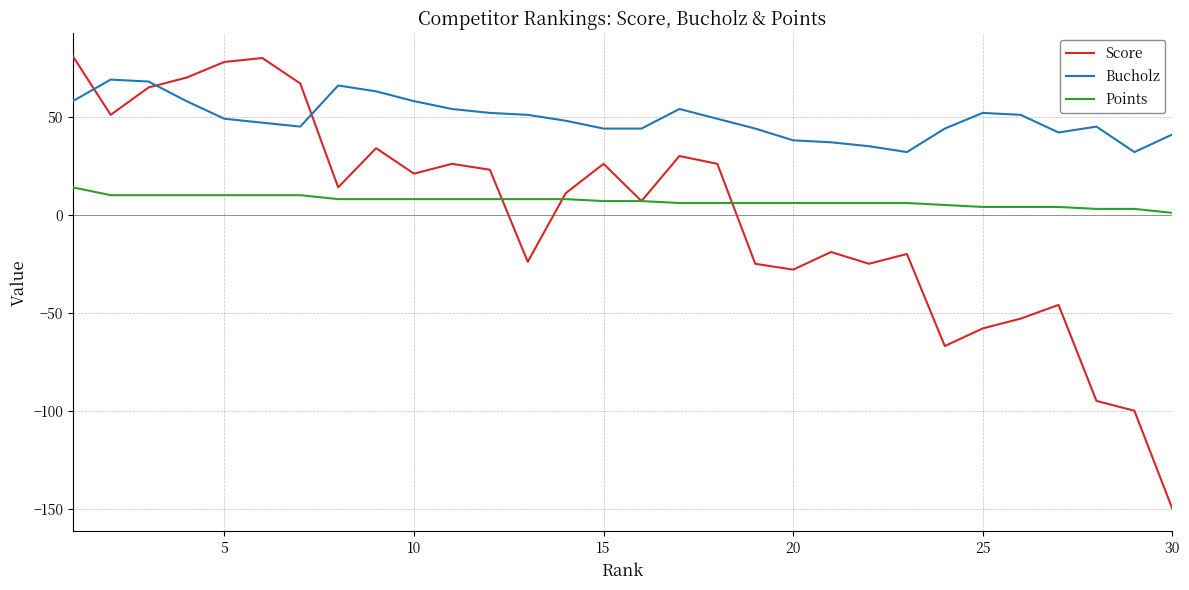

What is the minimum value for Bucholz?

32